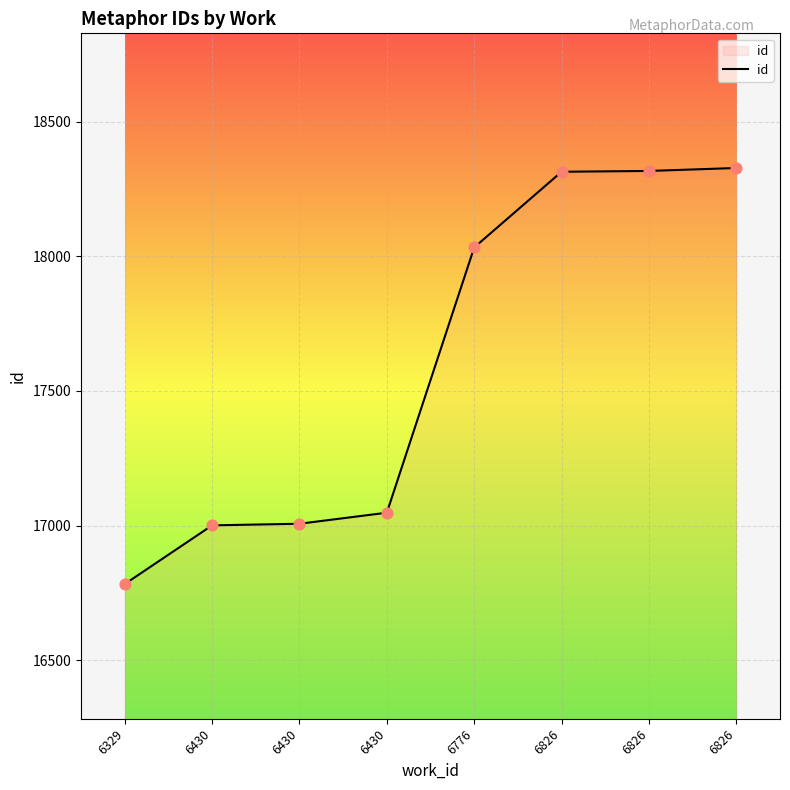

How many categories are shown in the chart?

8